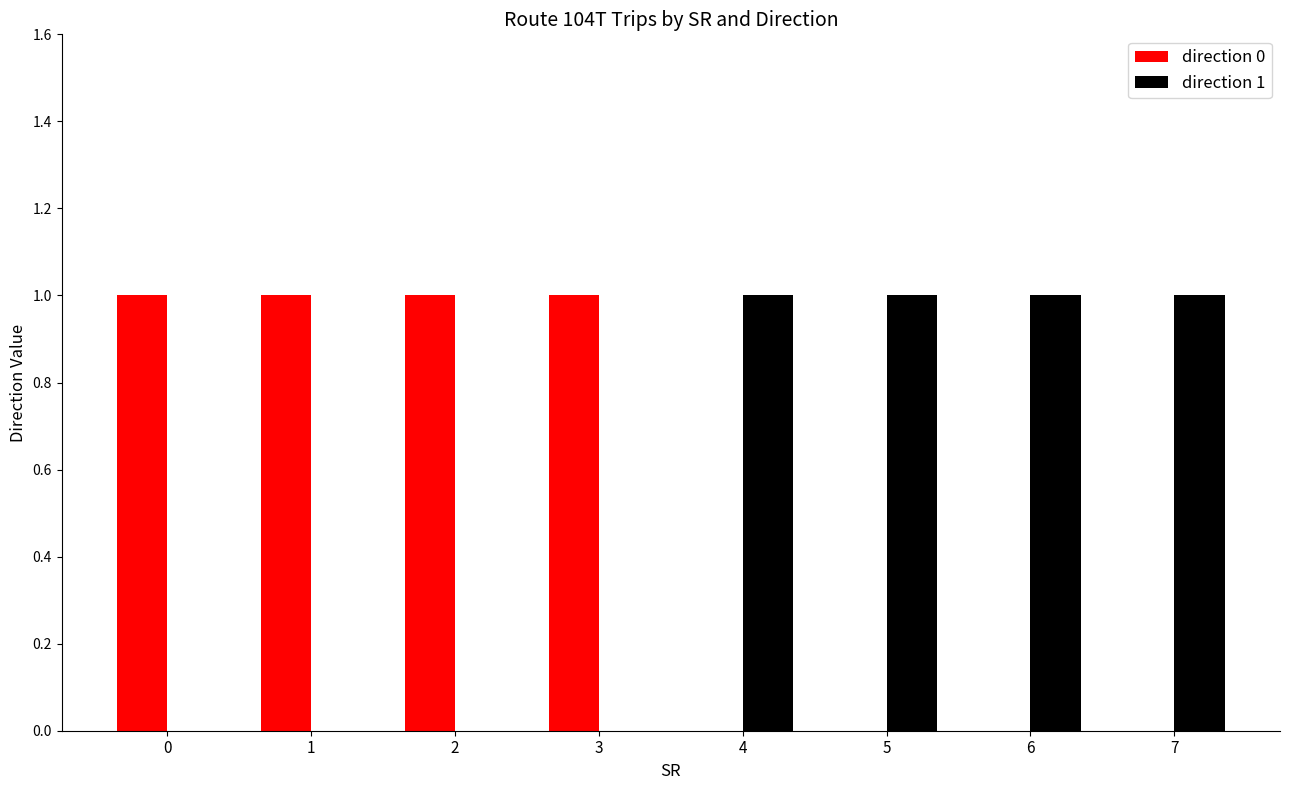

How many data points does each series have?

8